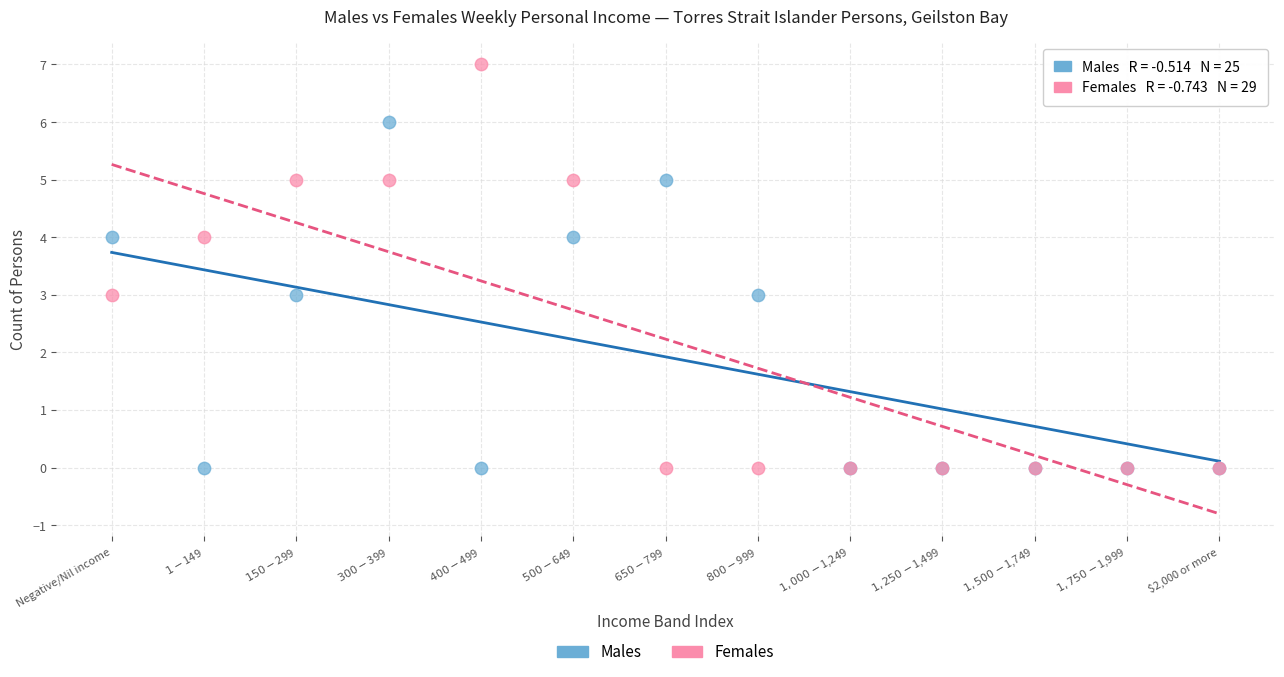

Which series has the widest spread of Y values?

Females